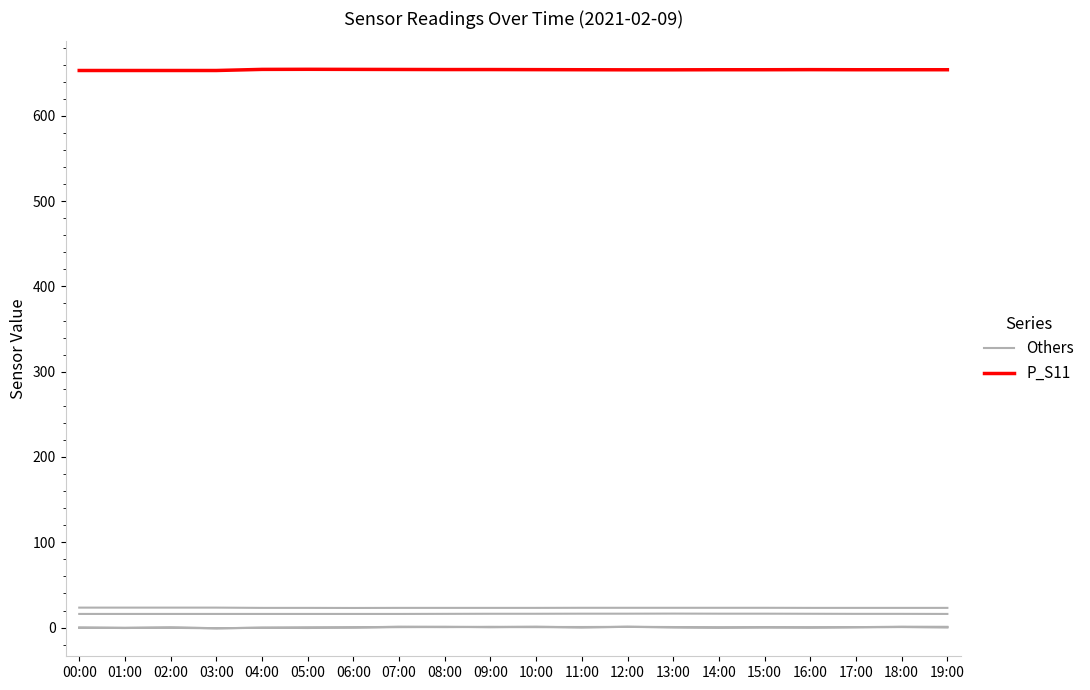

What is the label of the 14th point from the right?

06:00